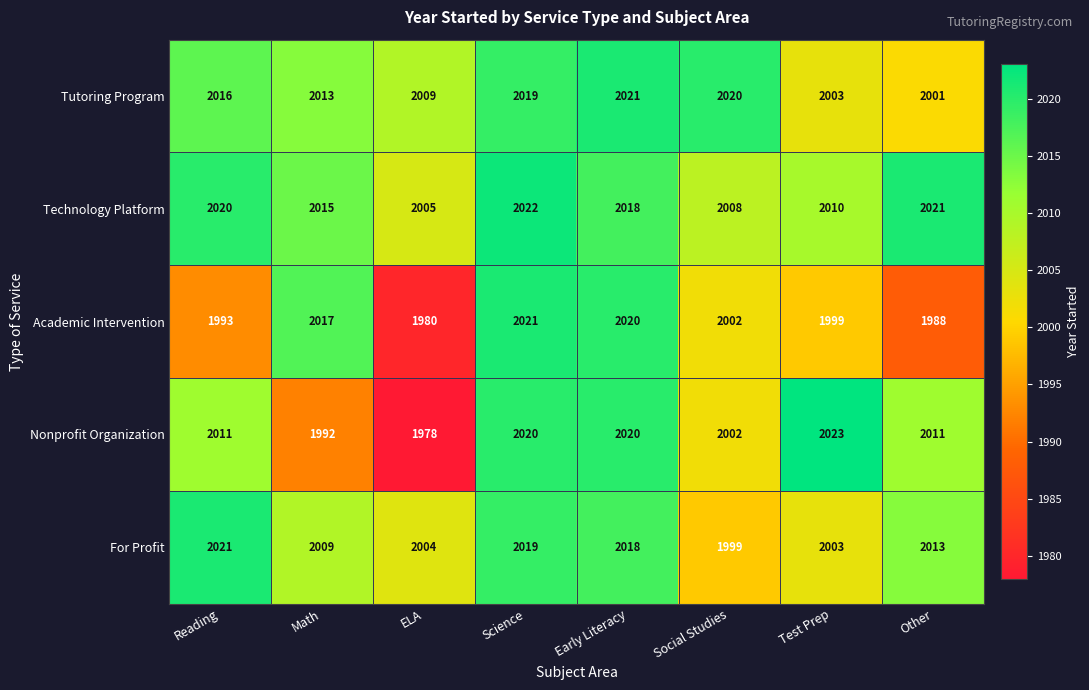

What is the difference between the maximum and minimum values in the Nonprofit Organization series?

45